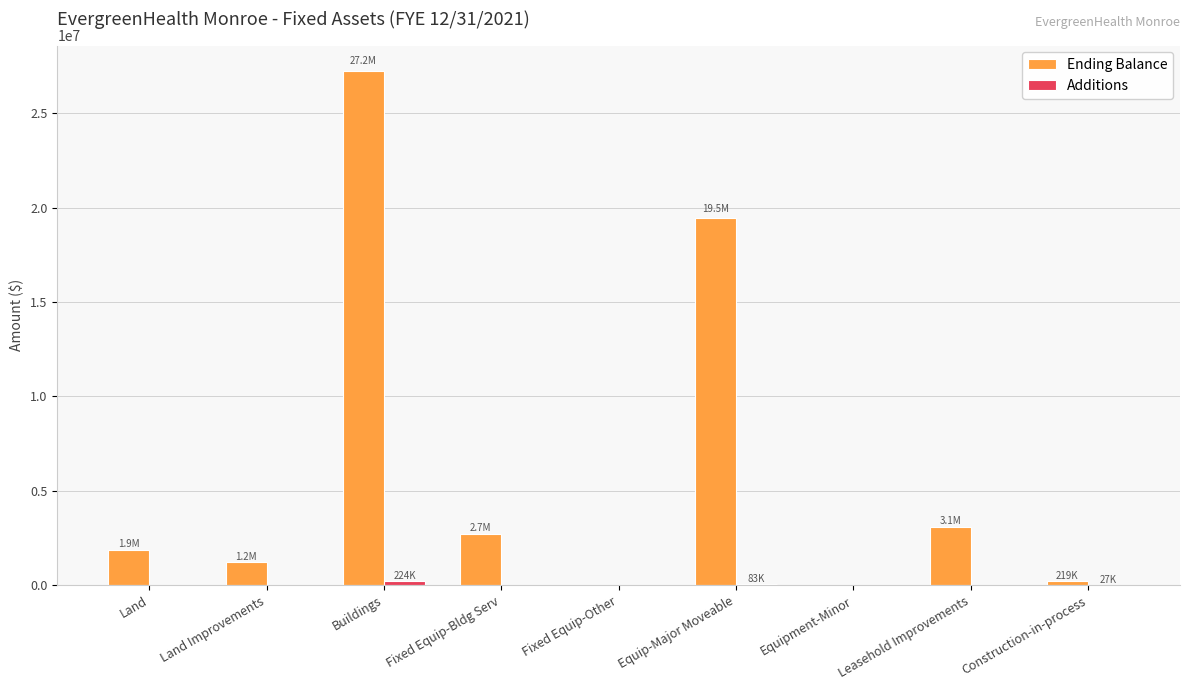

Are the bars horizontal?

No